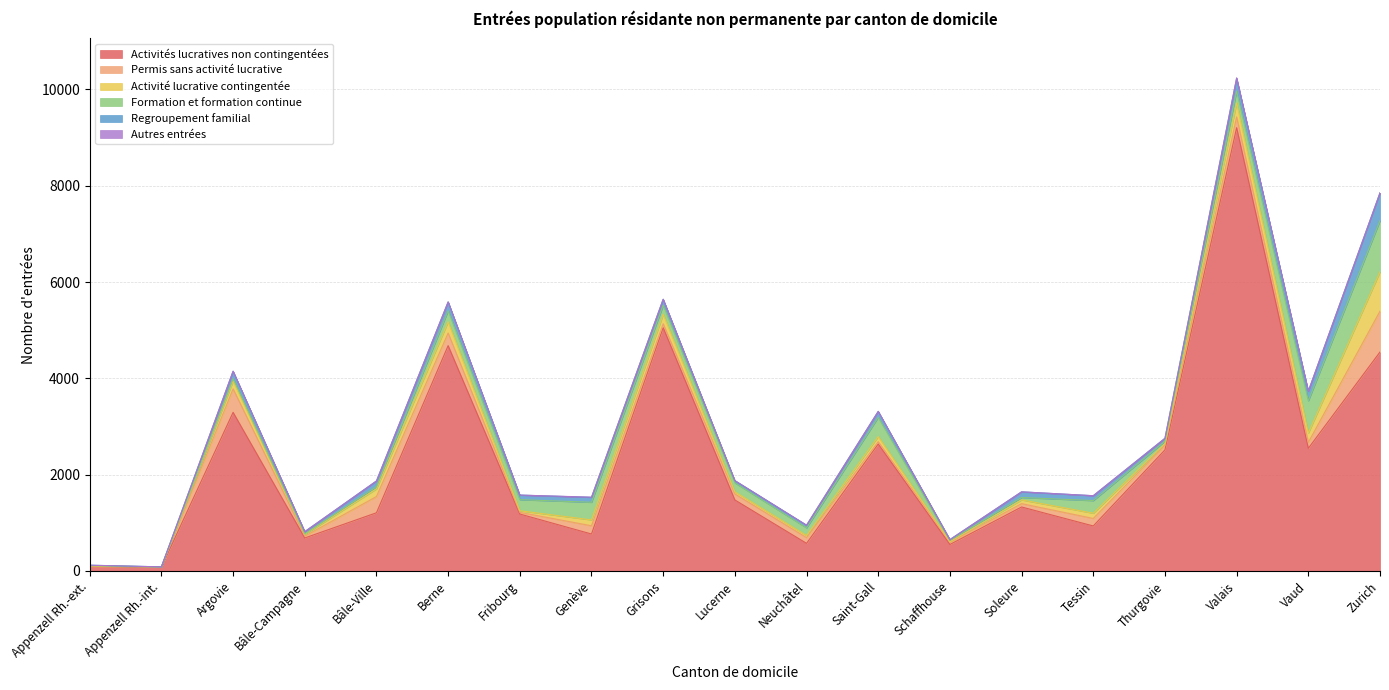

What is the total value across all series at Vaud?

3733